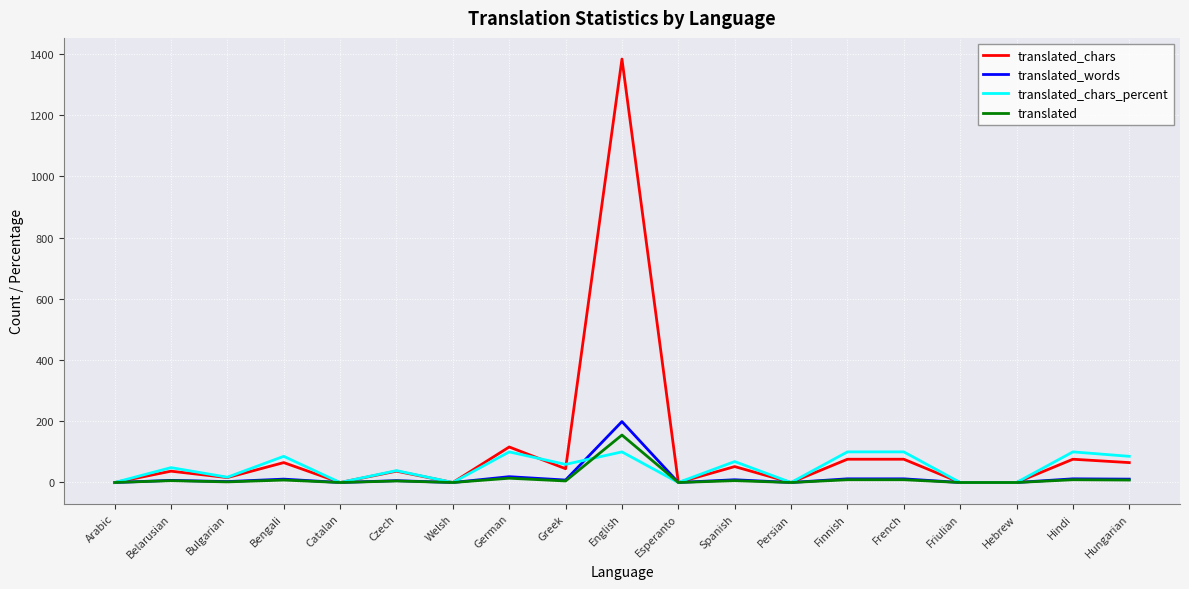

The value of translated_words at Bengali is 11.0. True or false?

True